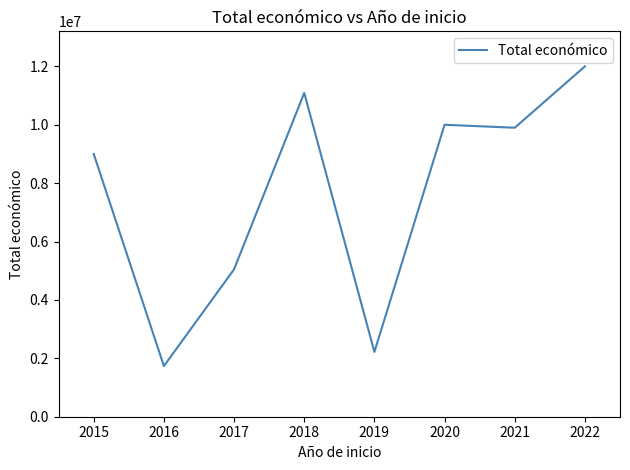

The value at 2016 is 967104. True or false?

False